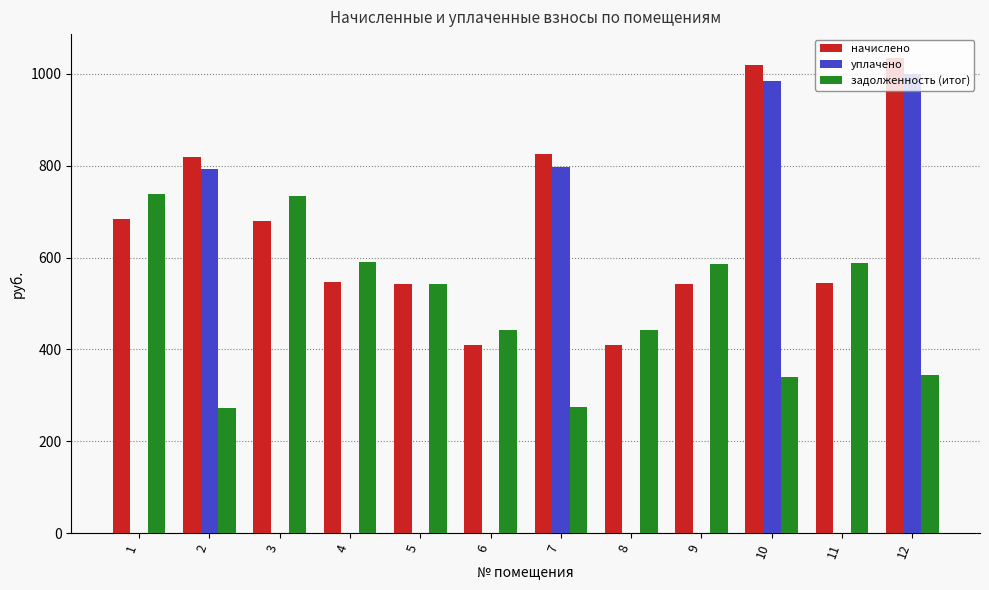

What is the total value across all series at 5?

1086.9